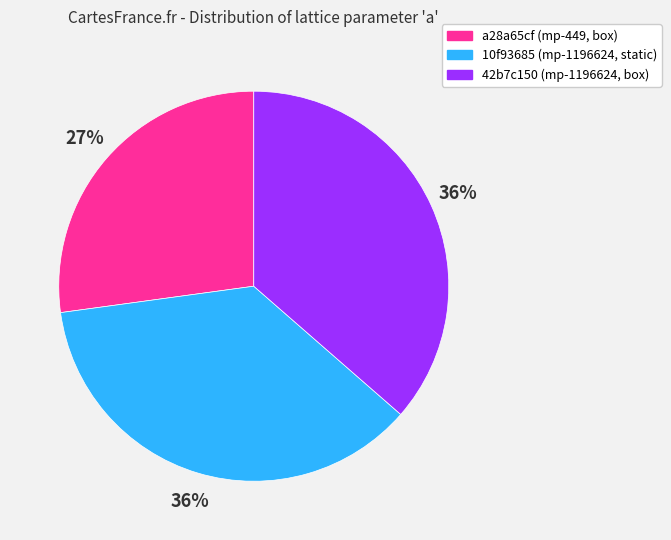

To the nearest percent, what portion does 42b7c150 (mp-1196624, box) represent?

36%